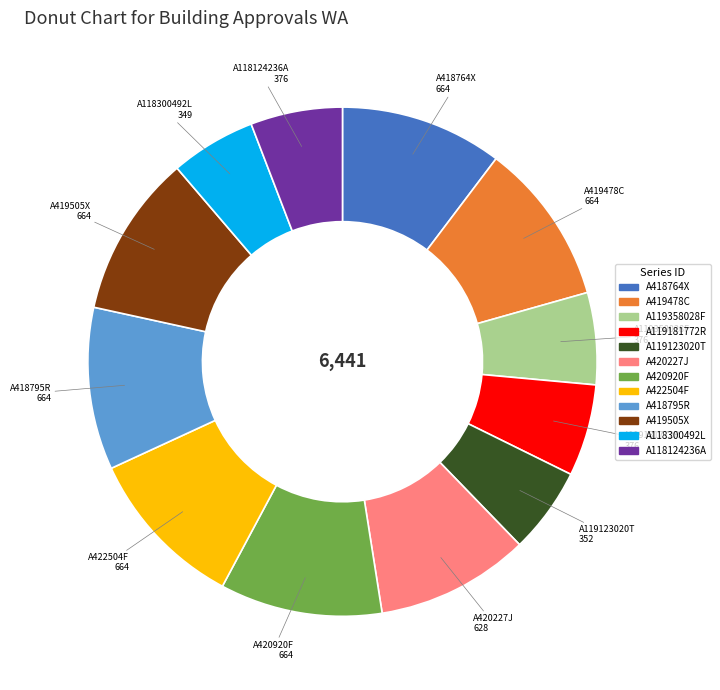

Is A420227J the majority of the pie?

No